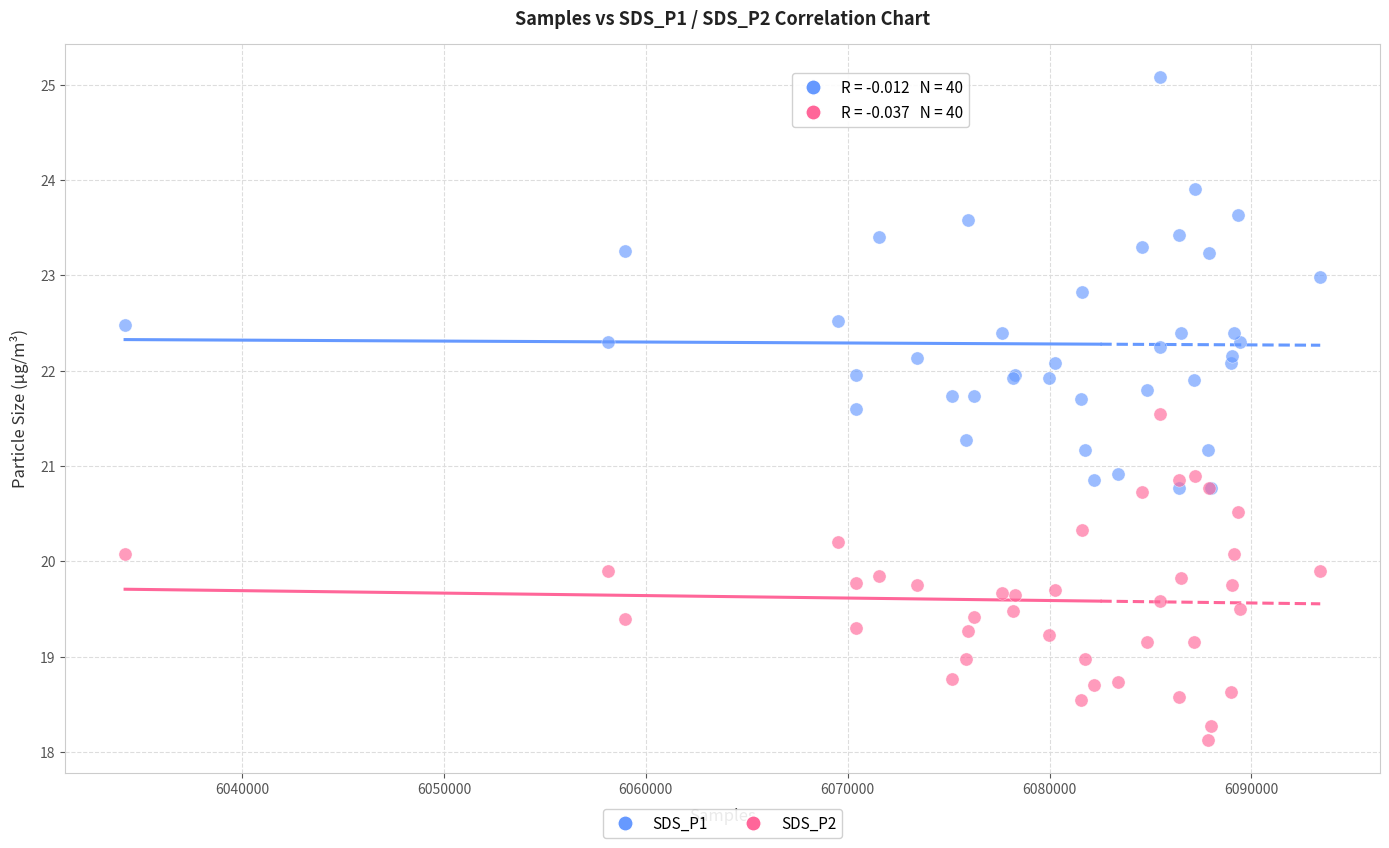

What is the X range (max minus min) for the scatter plot?

59213.0